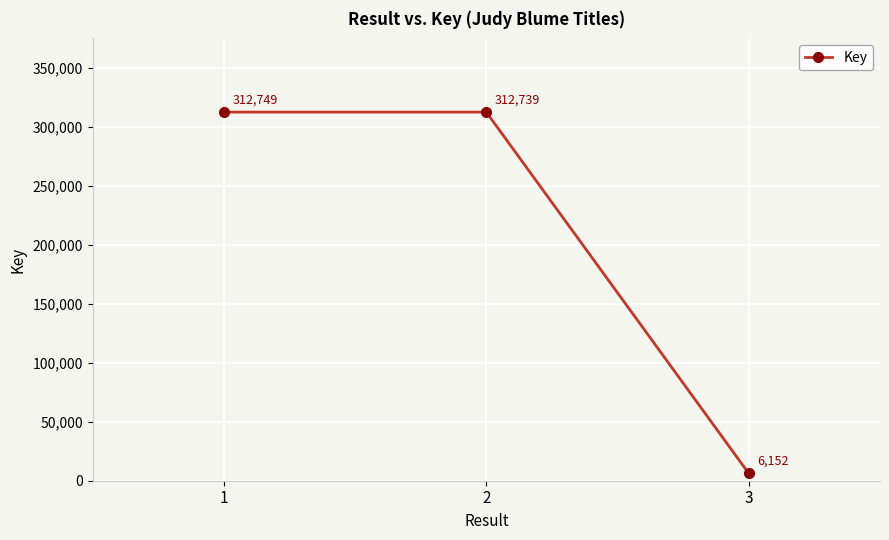

How many data points are less than 312739?

1